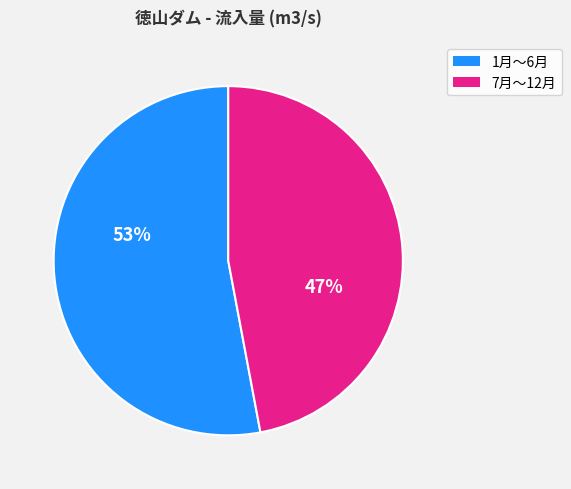

To the nearest percent, what is the difference between the largest and smallest slice percentages?

6%